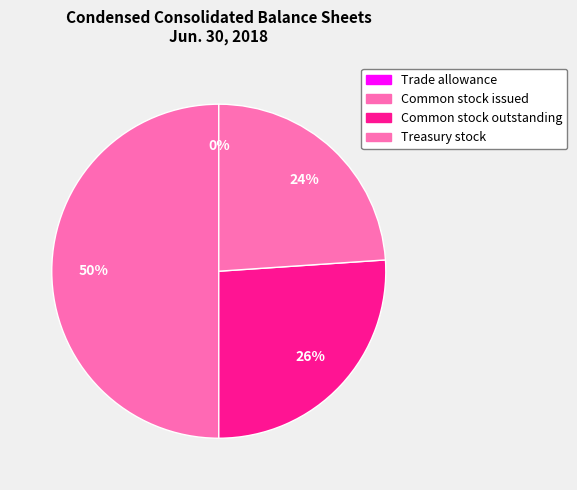

Is Trade allowance the majority of the pie?

No